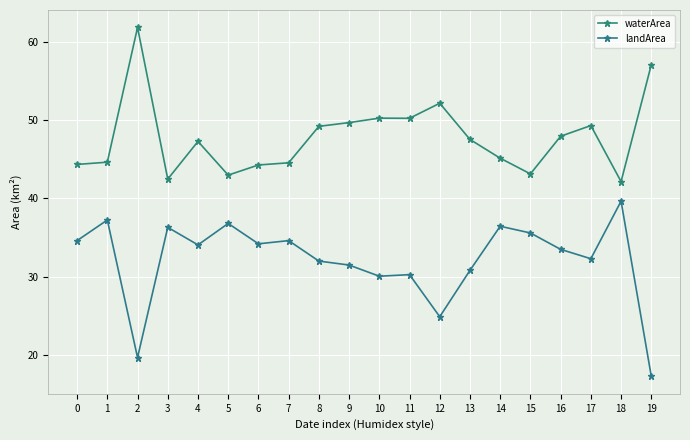

What is the difference between the second highest and minimum values in the waterArea series?

15.0